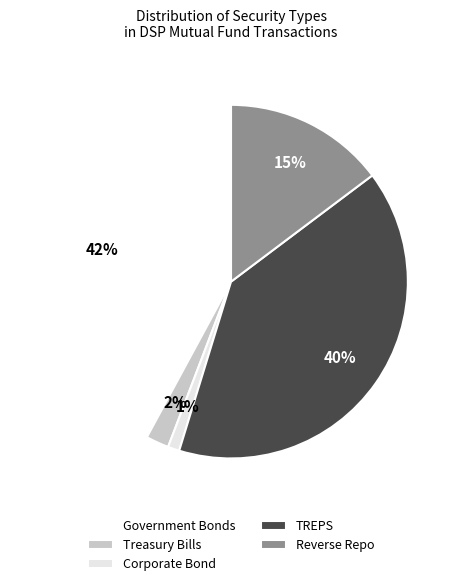

Which has a higher value, Reverse Repo or Treasury Bills?

Reverse Repo